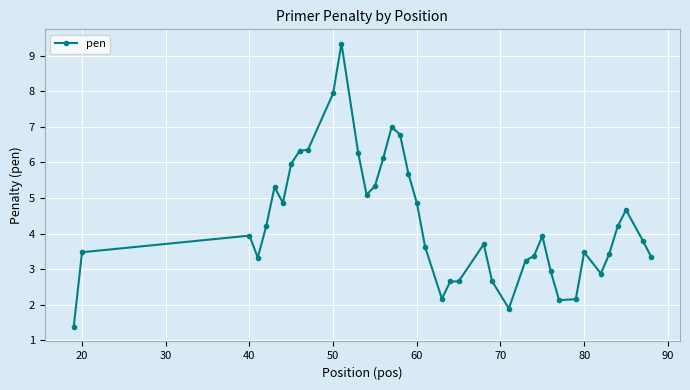

True or false: there are more than 2 points higher than both neighbors.

True